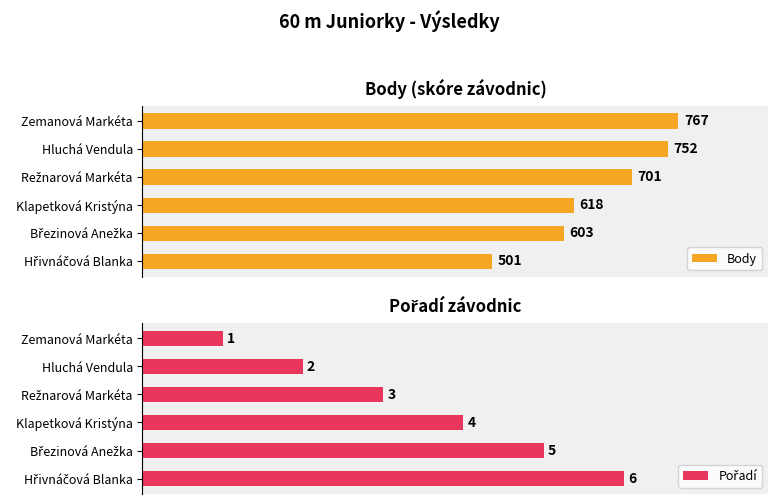

Where is Body nearest to the value 634?

Klapetková Kristýna